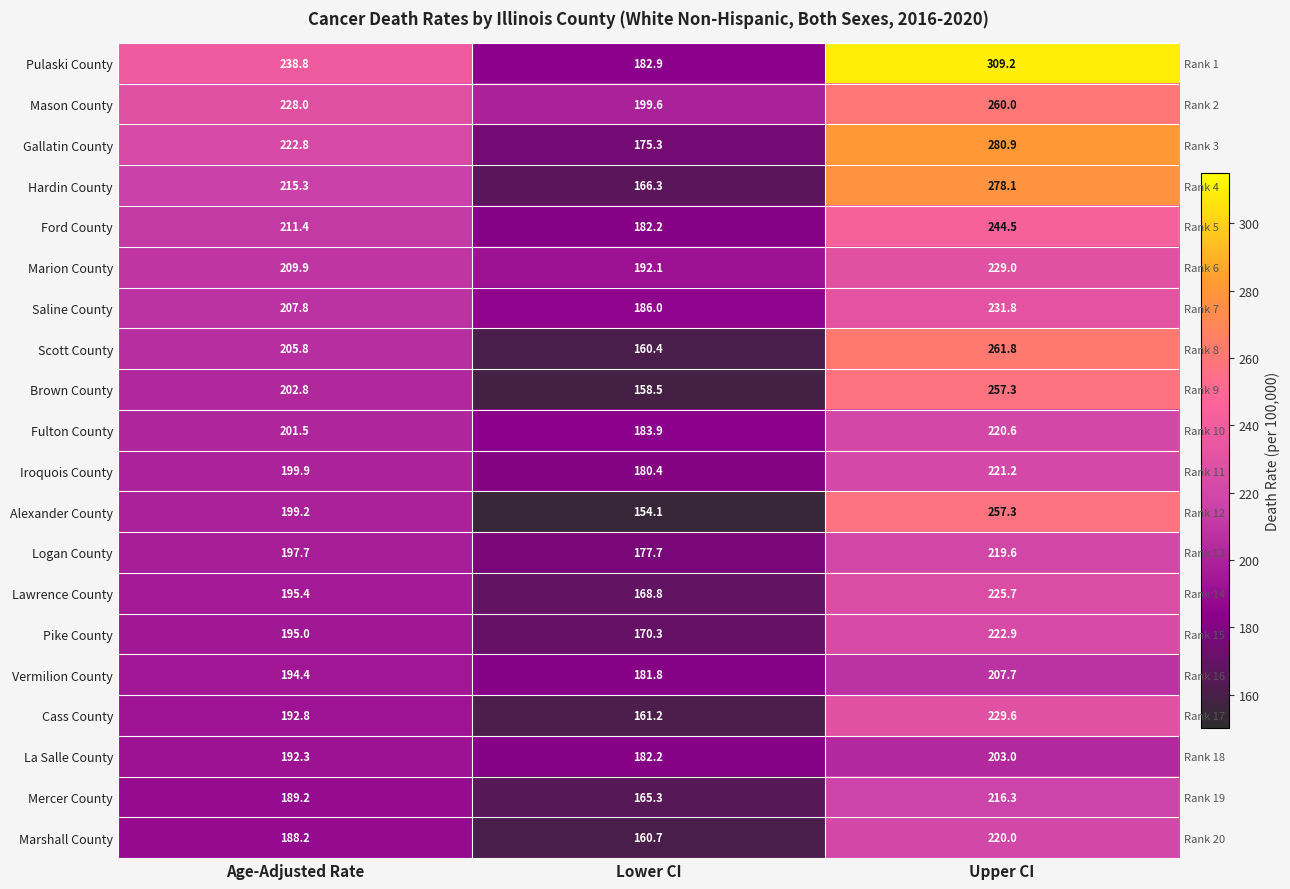

How many categories are shown in the chart?

3